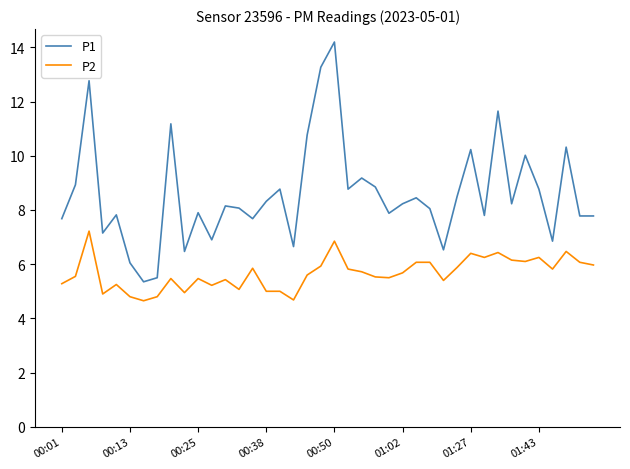

What is the maximum value shown in the chart?

14.2